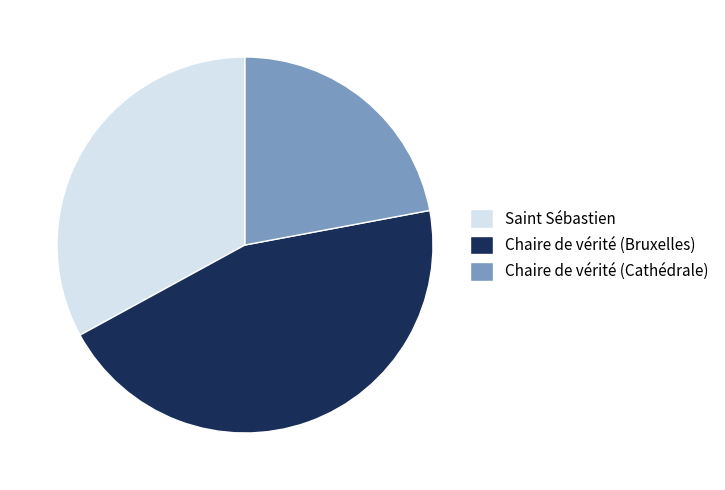

Between Saint Sébastien and Chaire de vérité (Bruxelles), which is larger?

Chaire de vérité (Bruxelles)